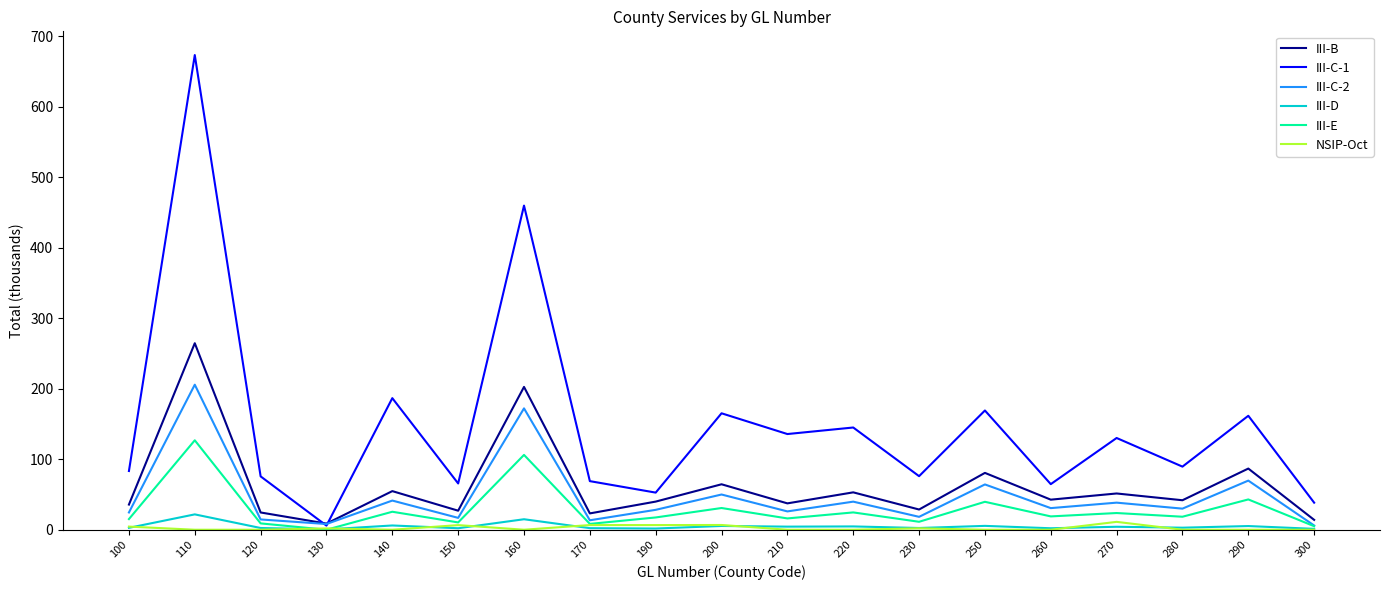

The value of III-C-2 at 280 is 29.9. True or false?

True